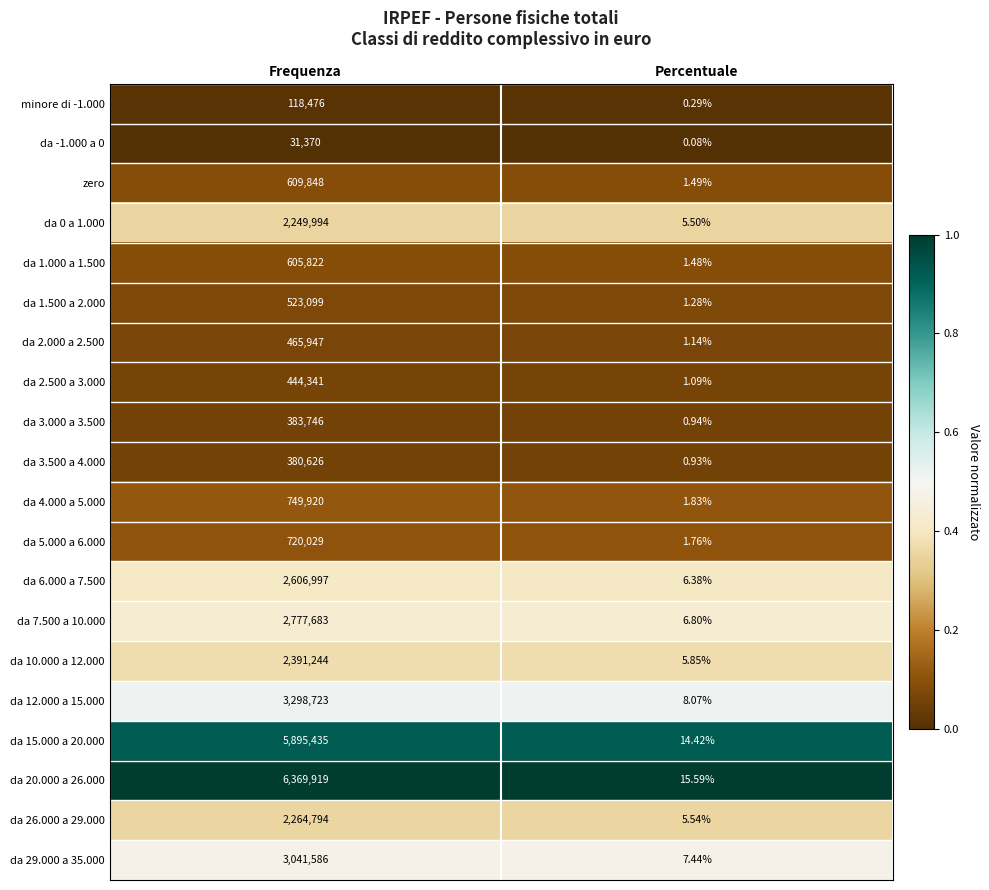

Rank the series at Percentuale from lowest to highest value.

da -1.000 a 0, minore di -1.000, da 3.500 a 4.000, da 3.000 a 3.500, da 2.500 a 3.000, da 2.000 a 2.500, da 1.500 a 2.000, da 1.000 a 1.500, zero, da 5.000 a 6.000, da 4.000 a 5.000, da 0 a 1.000, da 26.000 a 29.000, da 10.000 a 12.000, da 6.000 a 7.500, da 7.500 a 10.000, da 29.000 a 35.000, da 12.000 a 15.000, da 15.000 a 20.000, da 20.000 a 26.000